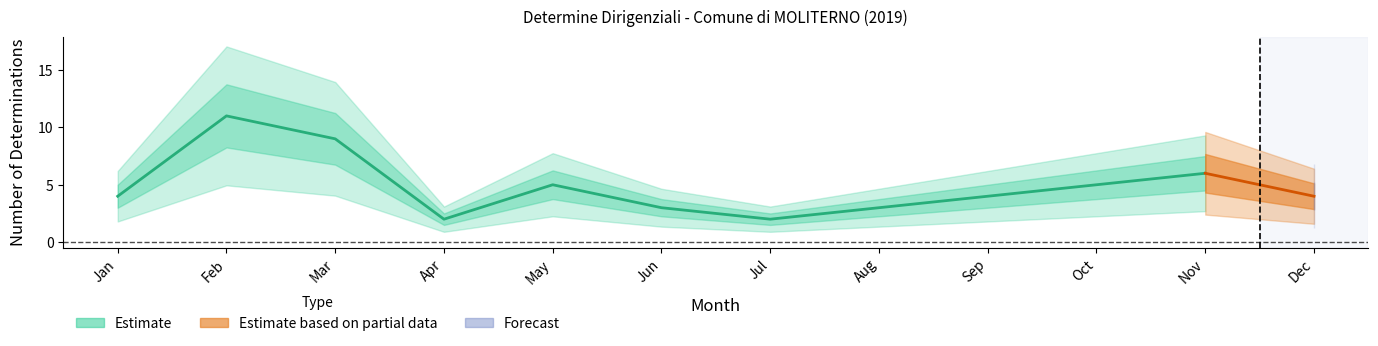

At which category does the data reach its first local valley?

3